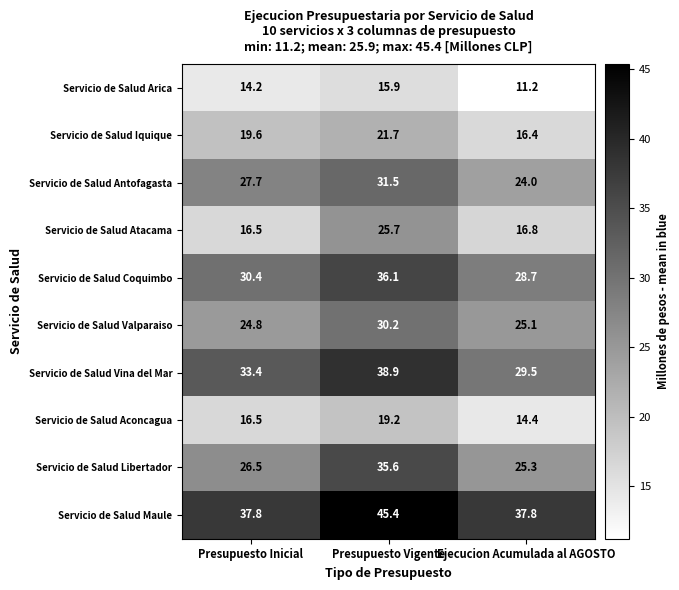

What is the total value across all series at Presupuesto Inicial?

247.4